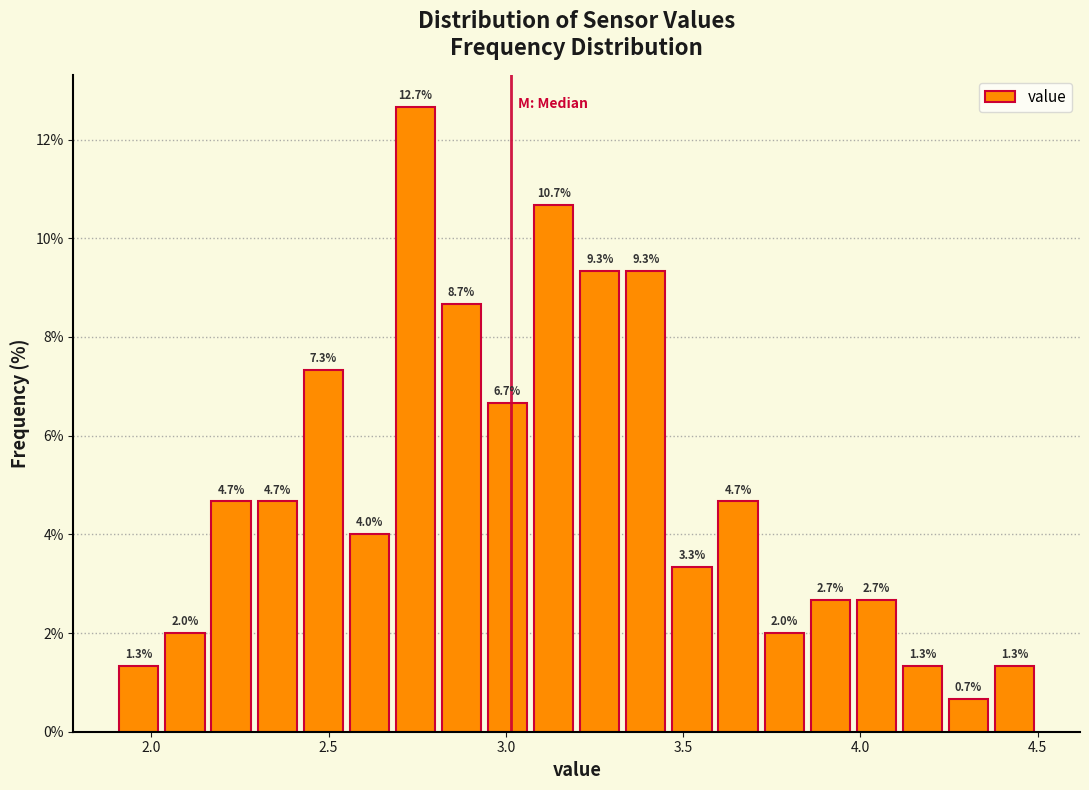

Read against the x-axis, roughly where is the centre of the tallest bar?

2.75